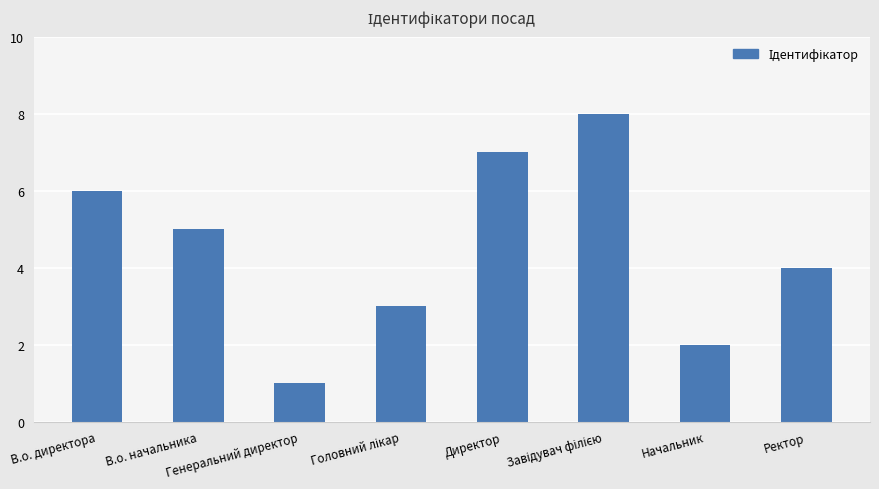

What is the difference between the maximum and minimum values?

7